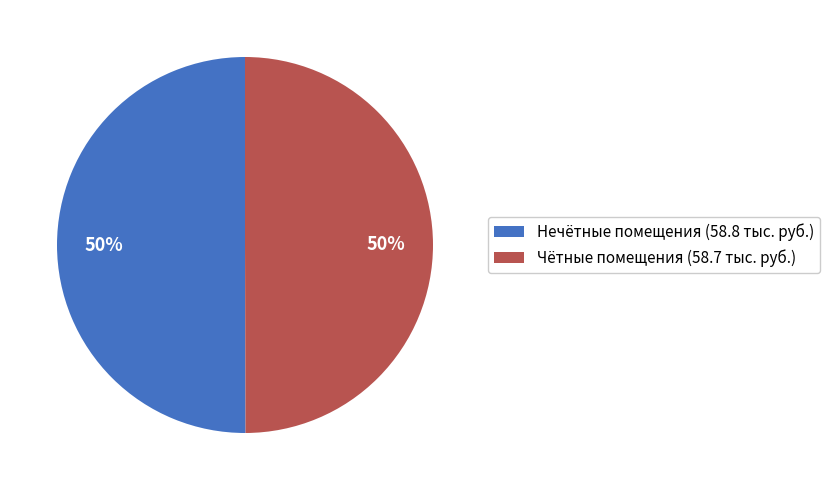

Combined, do Нечётные помещения (58.8 тыс. руб.) and Чётные помещения (58.7 тыс. руб.) account for over 50%?

Yes